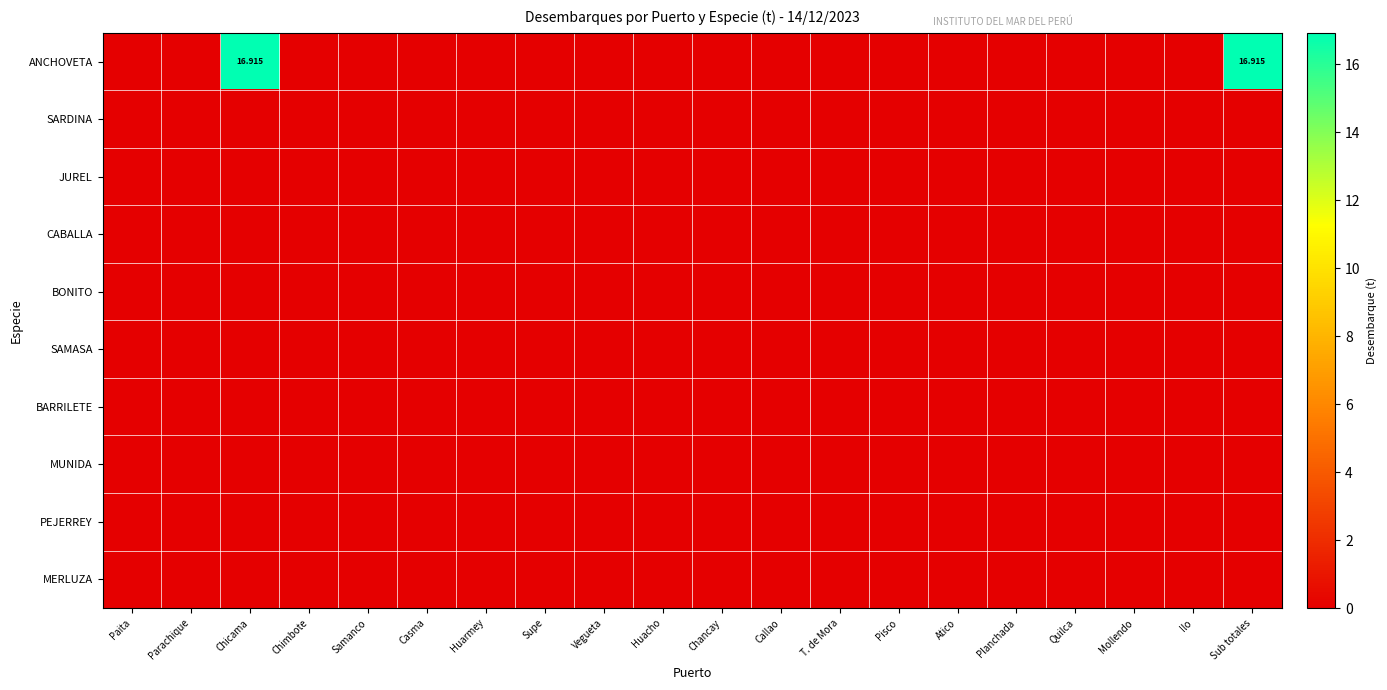

At which label is BARRILETE closest to 0?

Paita